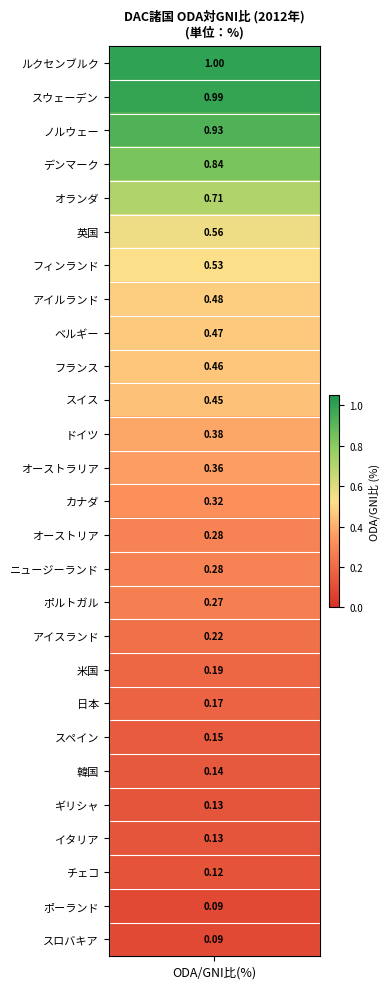

Reading left to right, what are all the values shown in this chart?

1.0	1.0	0.9	0.8	0.7	0.6	0.5	0.5	0.5	0.5	0.5	0.4	0.4	0.3	0.3	0.3	0.3	0.2	0.2	0.2	0.1	0.1	0.1	0.1	0.1	0.1	0.1